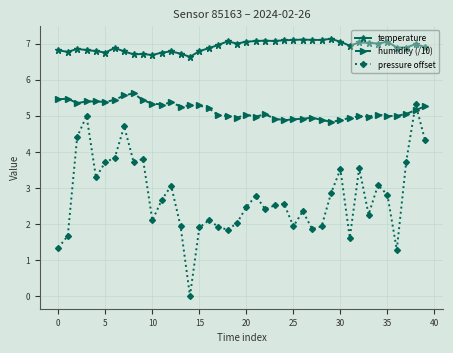

What is the value of the humidity (/10) point at the 23rd from the left?

5.0